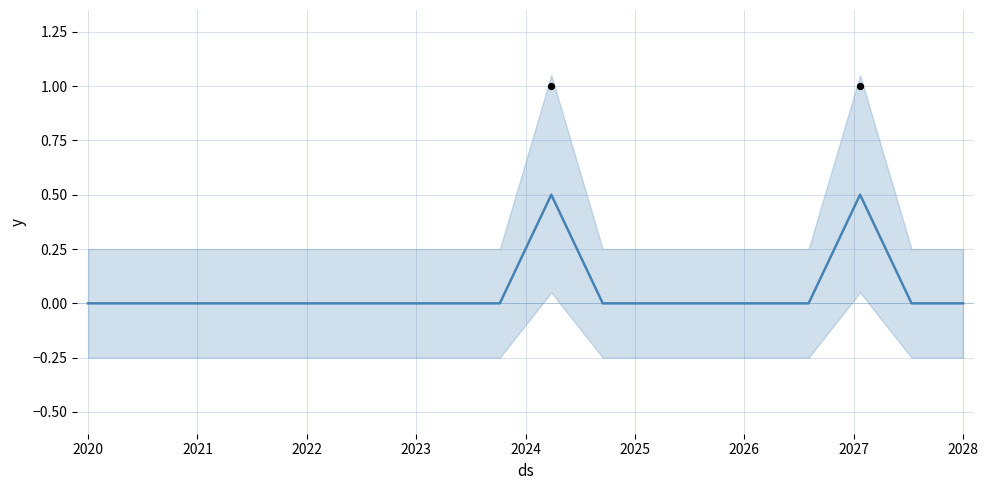

Which series has the widest spread of Y values?

y